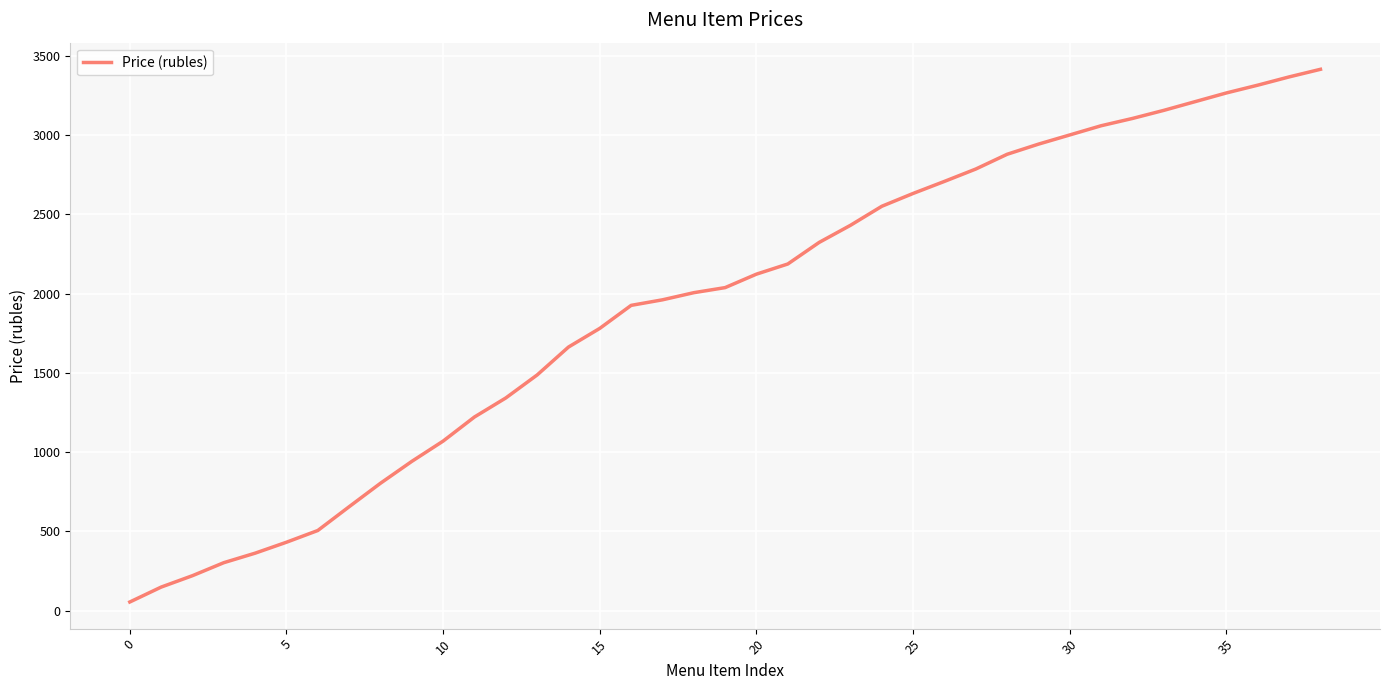

What is the smallest value displayed?

55